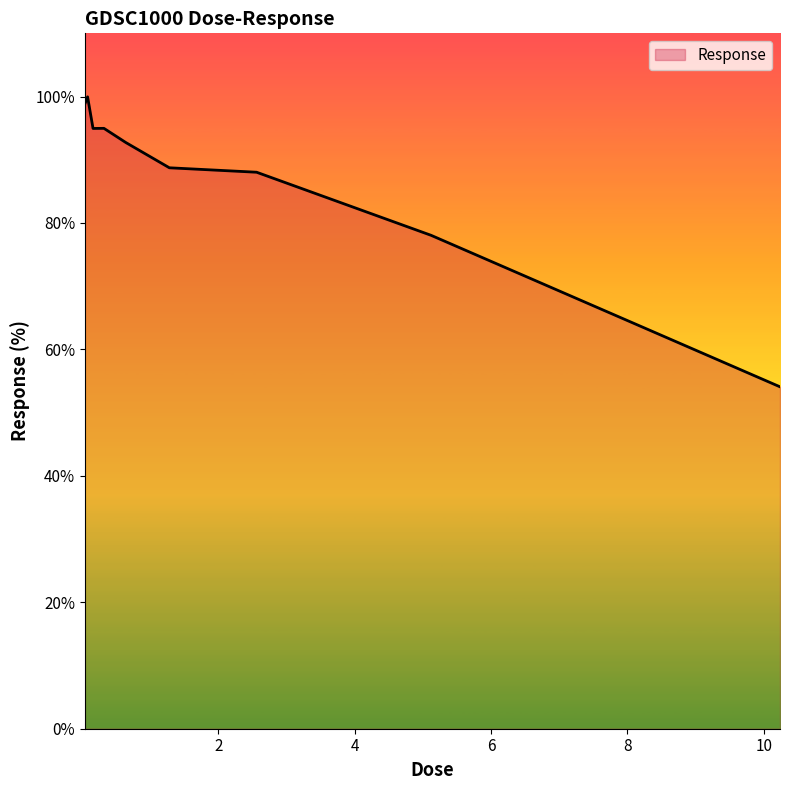

What is the average value?

87.8